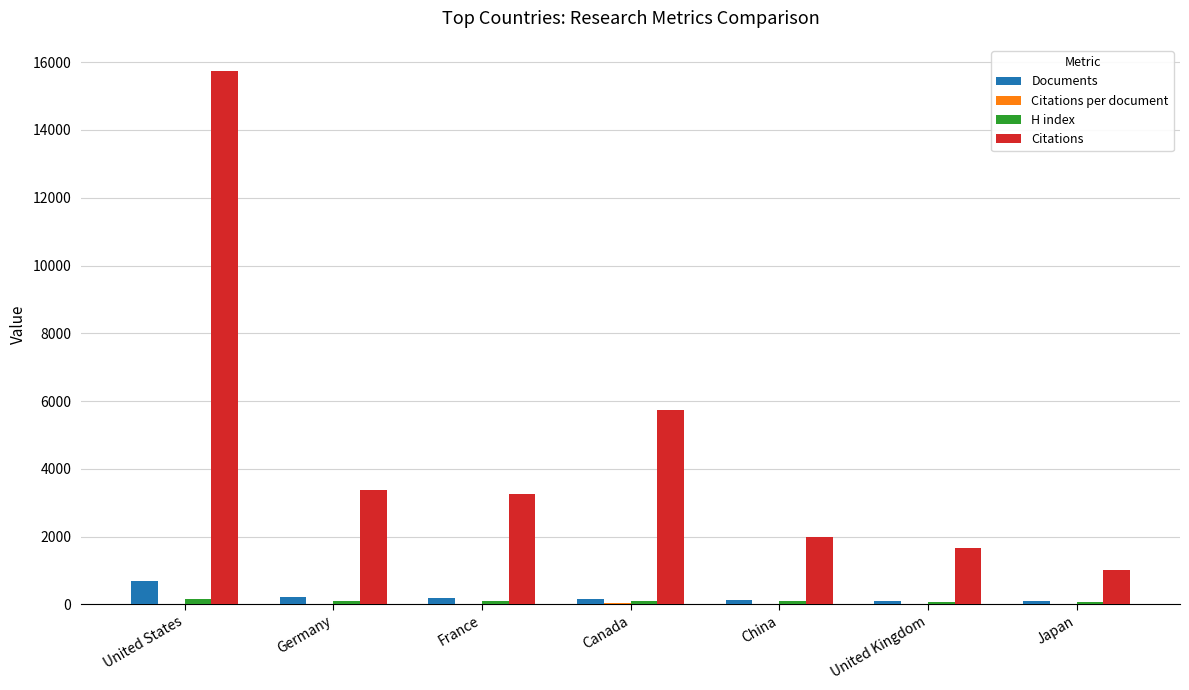

Which label corresponds to the largest value in the chart?

United States